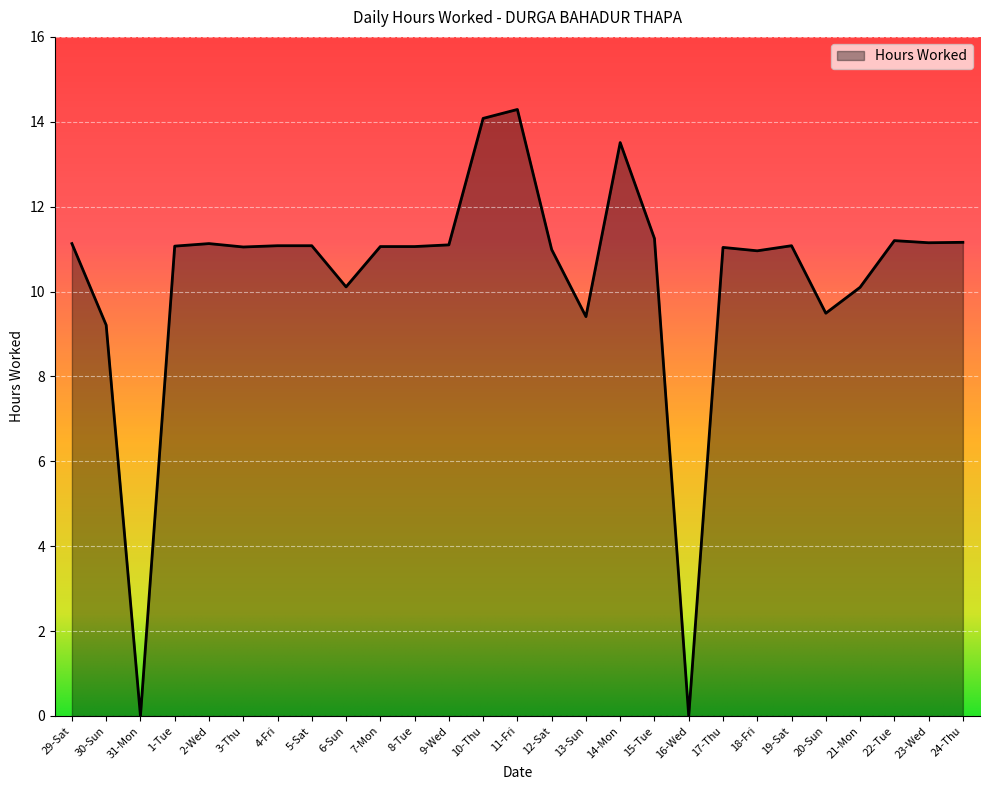

What is the maximum value shown in the chart?

14.3